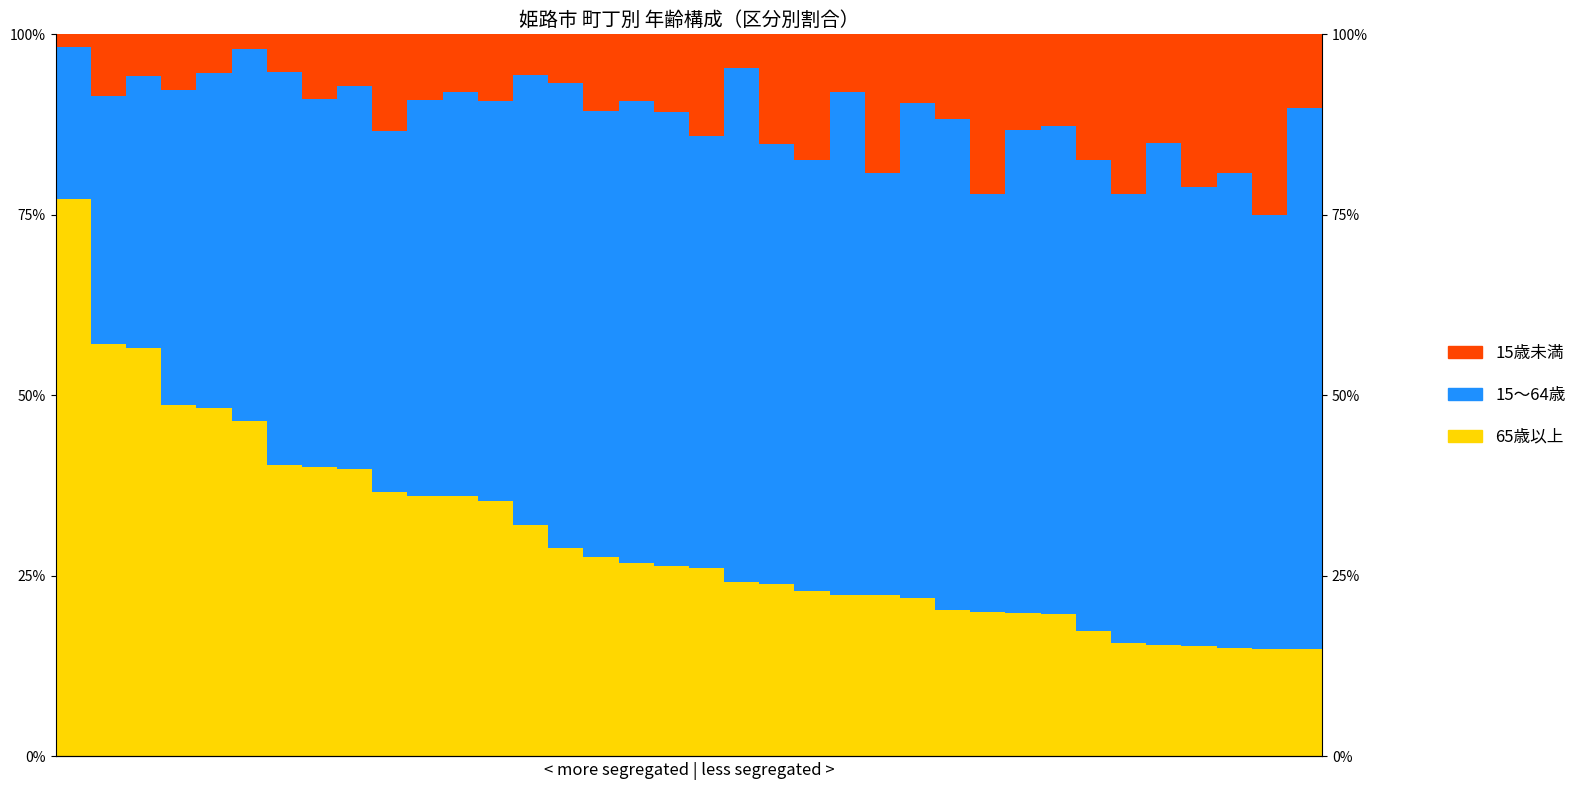

The value of 15～64歳 at 34 is 60.0. True or false?

True